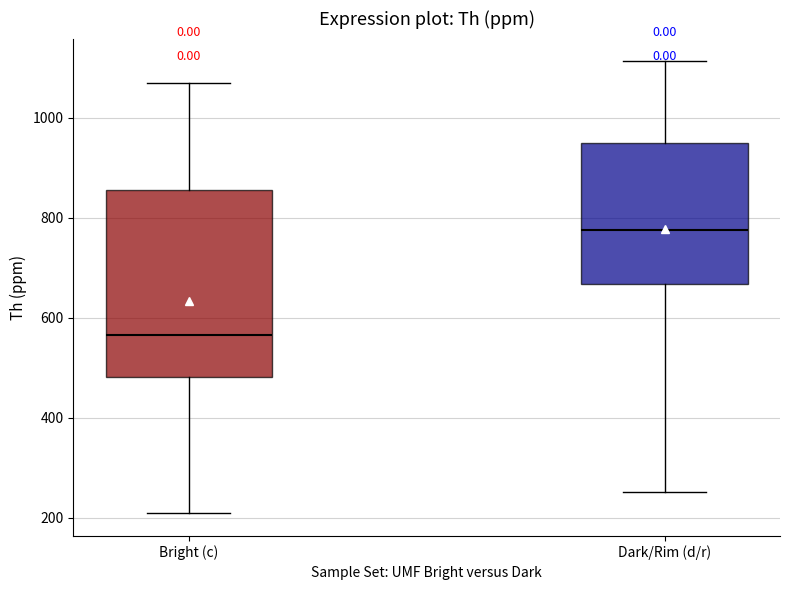

Which box has the highest median line?

Dark/Rim (d/r)